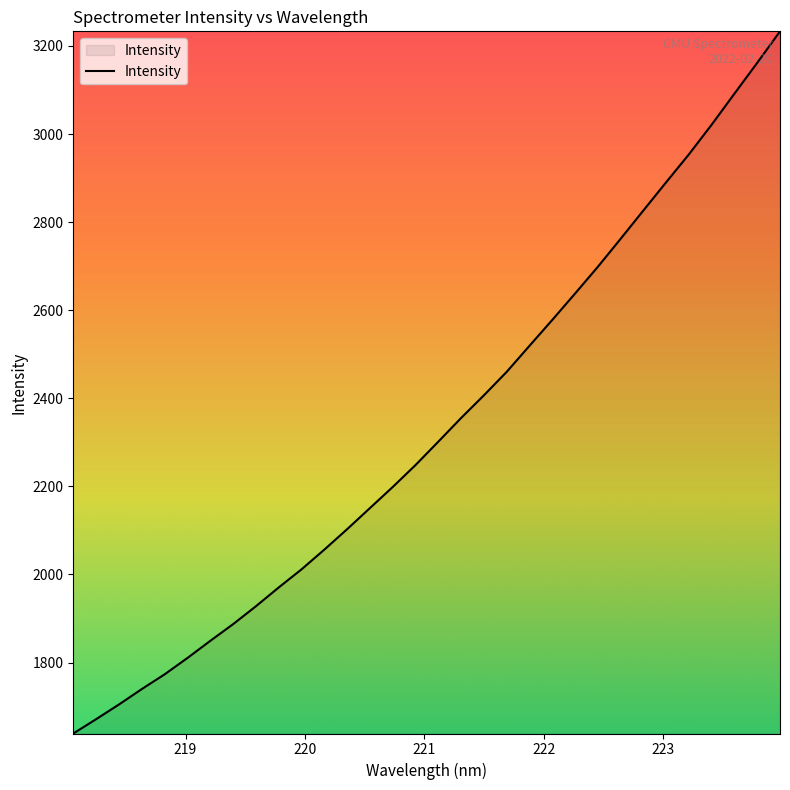

What is the maximum value shown in the chart?

3233.2